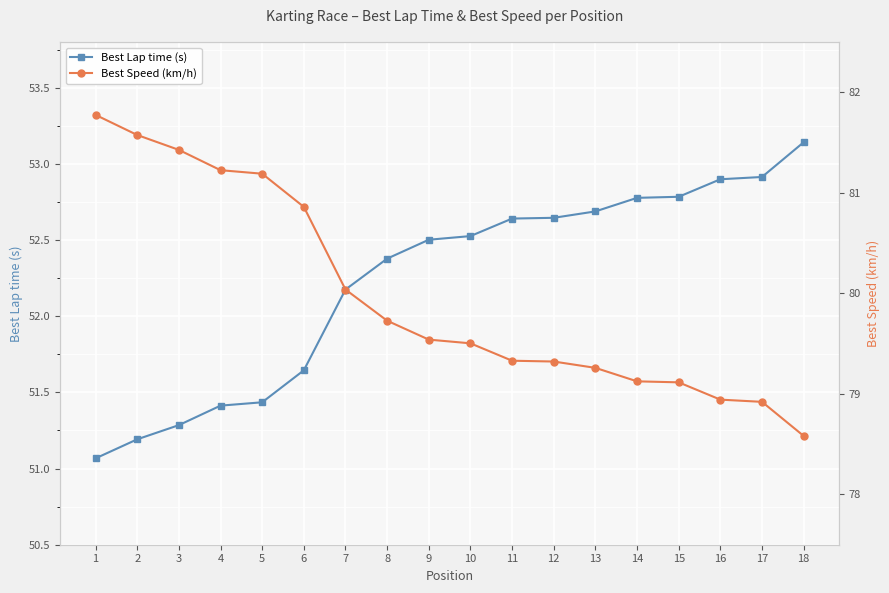

At which label does Best Lap time (s) reach its minimum?

1